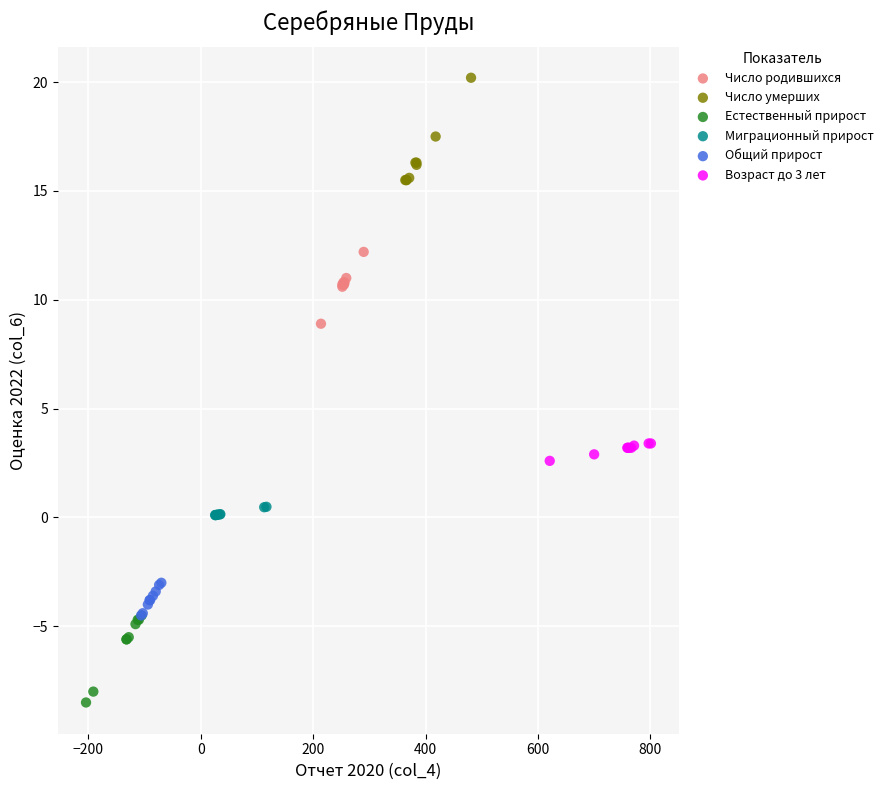

Which series has the widest spread of Y values?

Число умерших